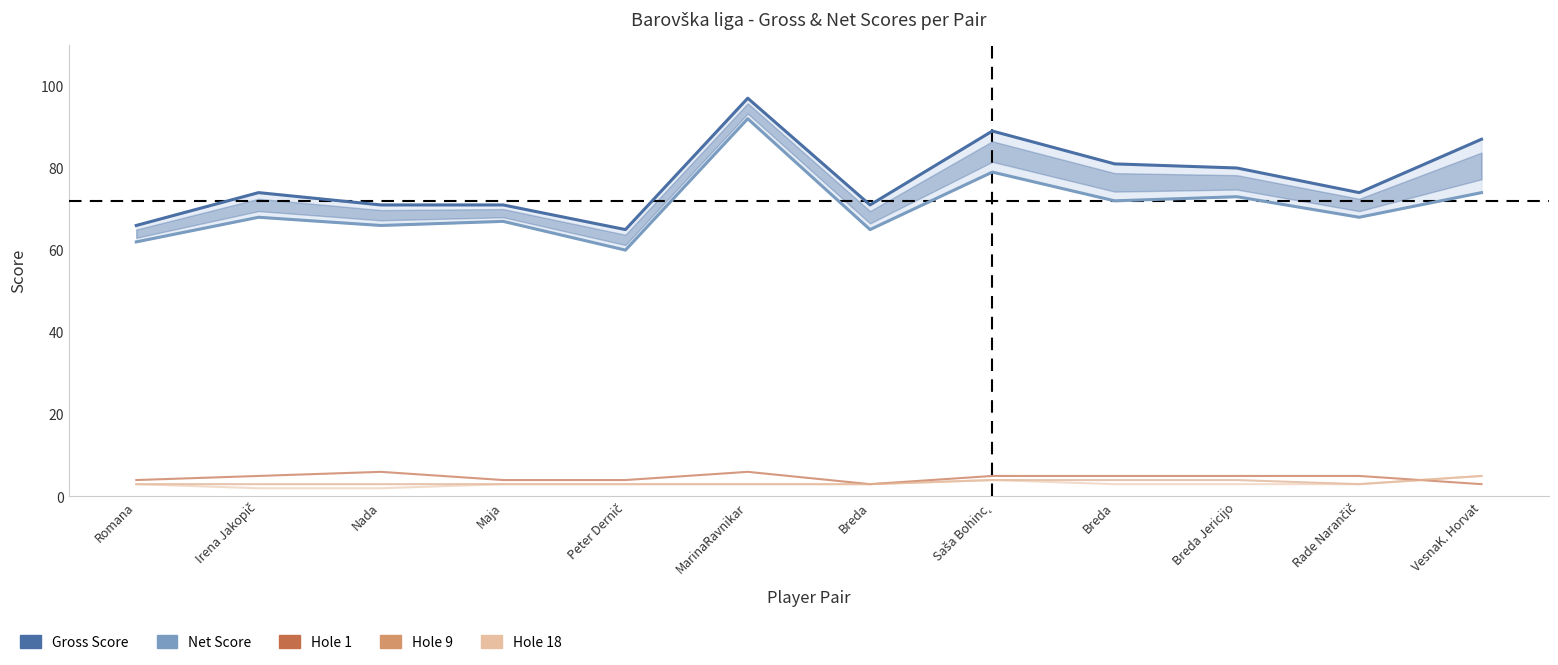

The Gross Score series shows 37 at Saša Bohinc˛. True or false?

False